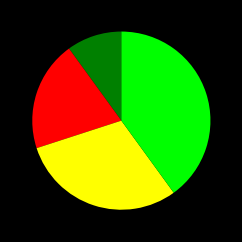

Is there a majority slice in this chart?

No